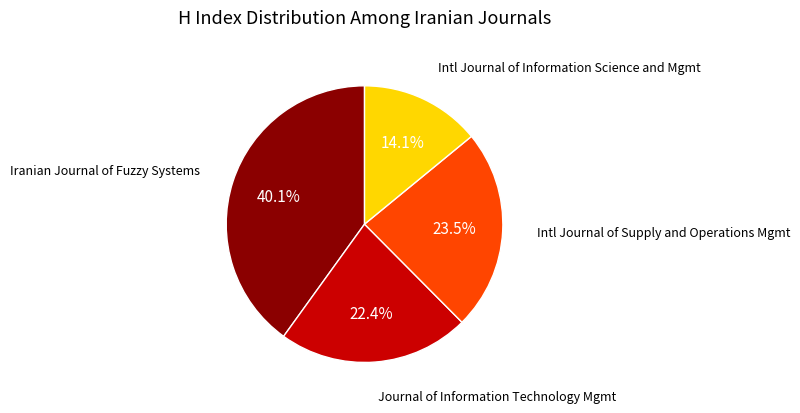

Does any single category account for the majority?

No